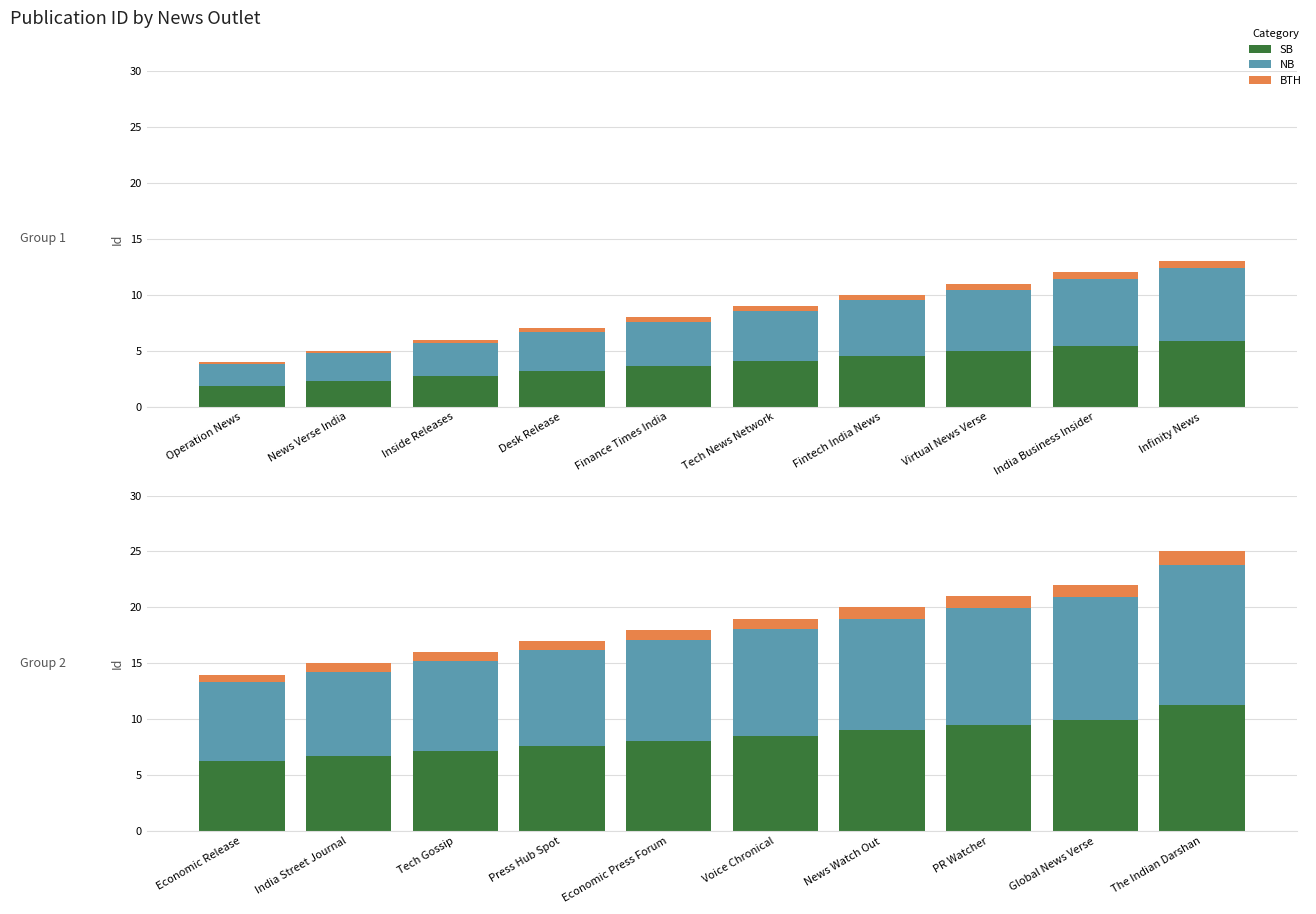

At which label is BTH closest to 0?

Economic Release